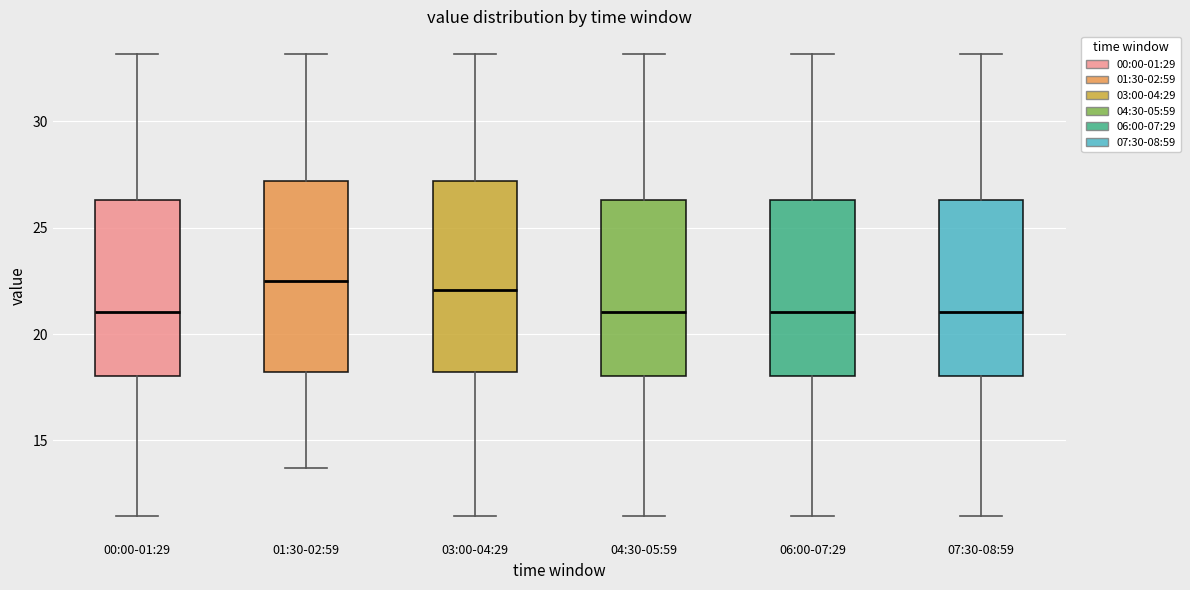

Reading left to right, transcribe this box plot: for each box, give where its median line is, the range the box spans, and where its two whiskers end, as read against the y-axis. The values are not printed on the chart, so give them approximately, as read against the axis.

00:00-01:29: median 21.0, box 18.0 to 26.5, whiskers 11.5 to 33.0
01:30-02:59: median 22.5, box 18.0 to 27.0, whiskers 13.5 to 33.0
03:00-04:29: median 22.0, box 18.0 to 27.0, whiskers 11.5 to 33.0
04:30-05:59: median 21.0, box 18.0 to 26.5, whiskers 11.5 to 33.0
06:00-07:29: median 21.0, box 18.0 to 26.5, whiskers 11.5 to 33.0
07:30-08:59: median 21.0, box 18.0 to 26.5, whiskers 11.5 to 33.0